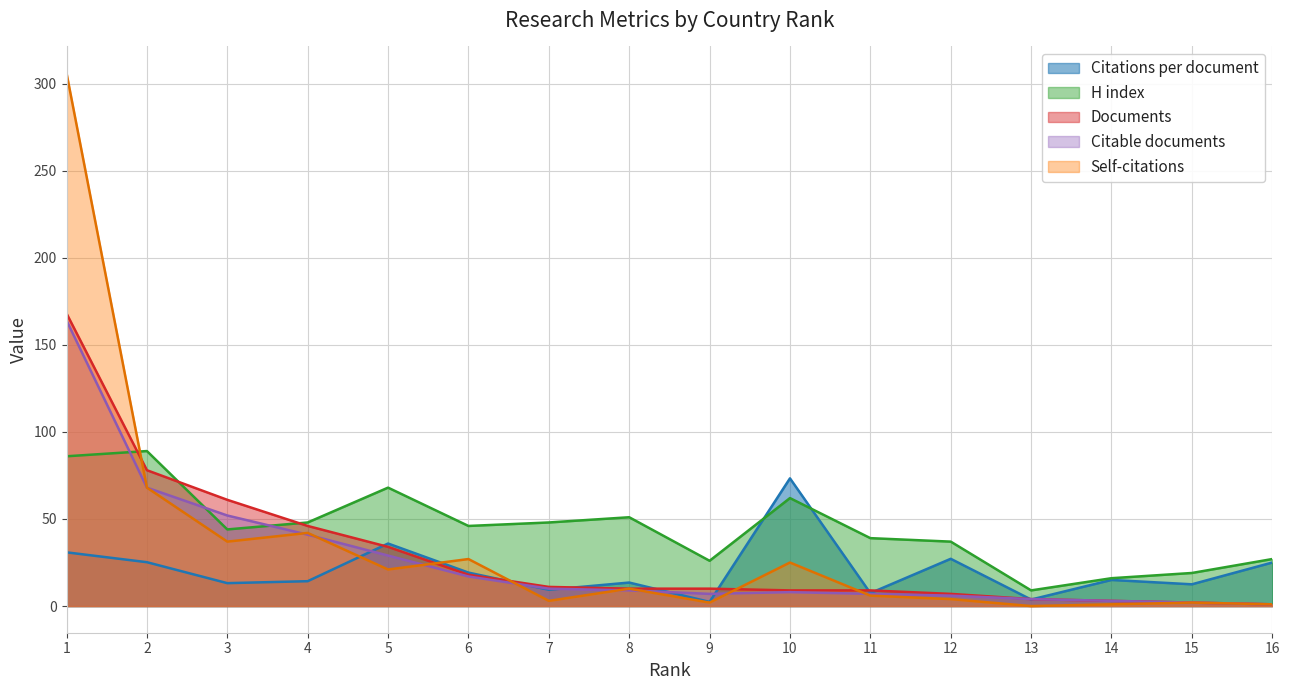

Which series has the largest range (max minus min)?

Self-citations